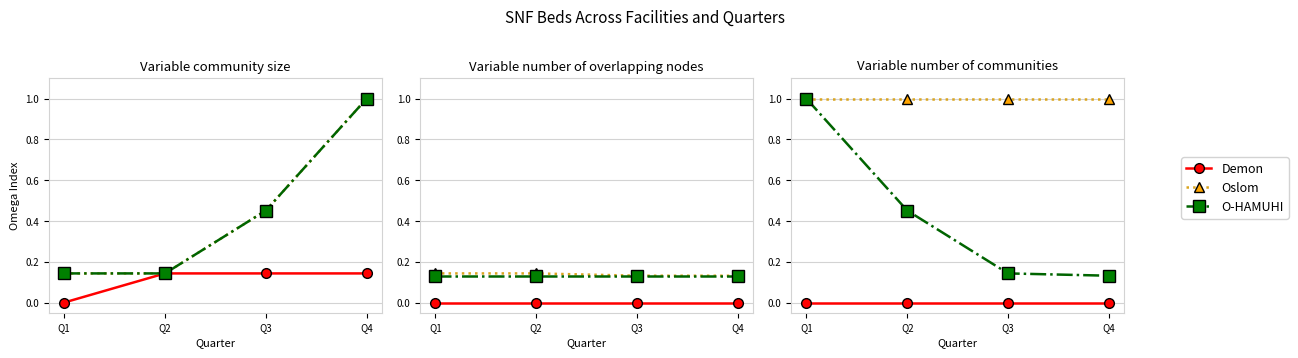

True or false: Demon and O-HAMUHI cross at least once.

False